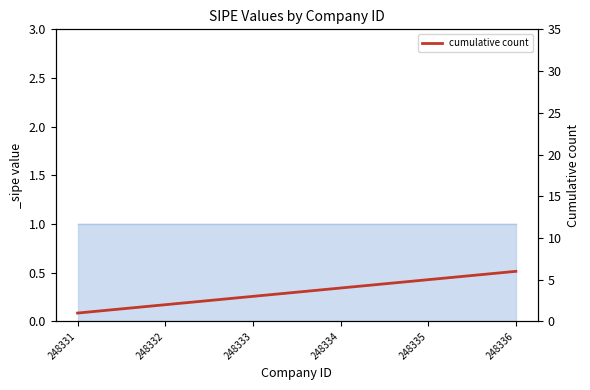

True or false: the data shows 8 at 248335.

False